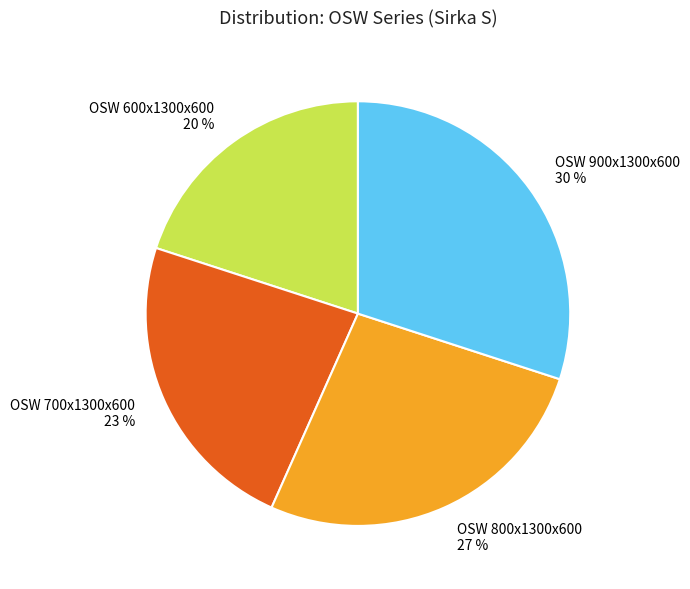

Which category has the smallest portion of the pie?

OSW 600x1300x600